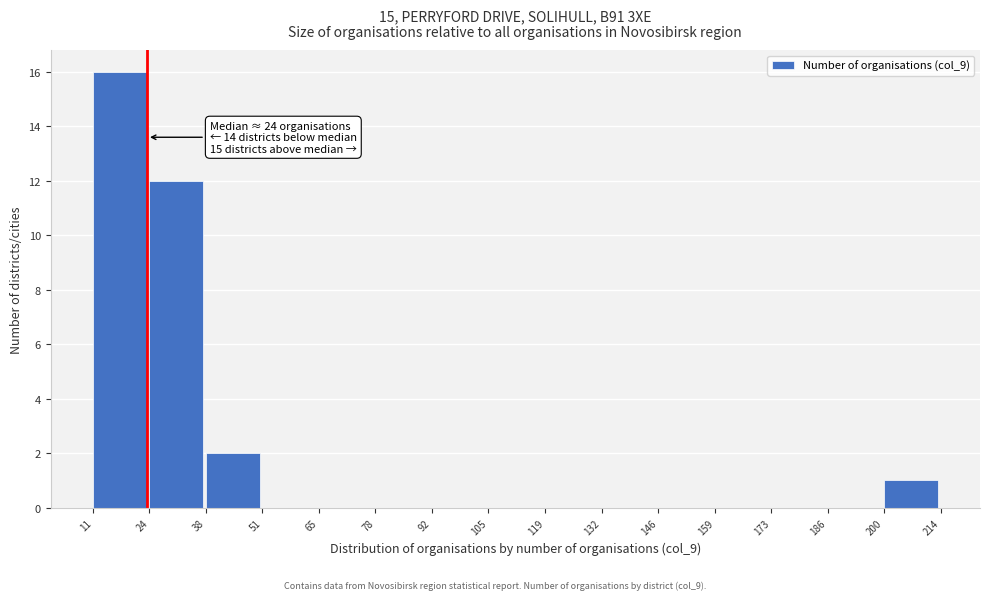

Over which range of the x-axis is the bar tallest?

11 to 24